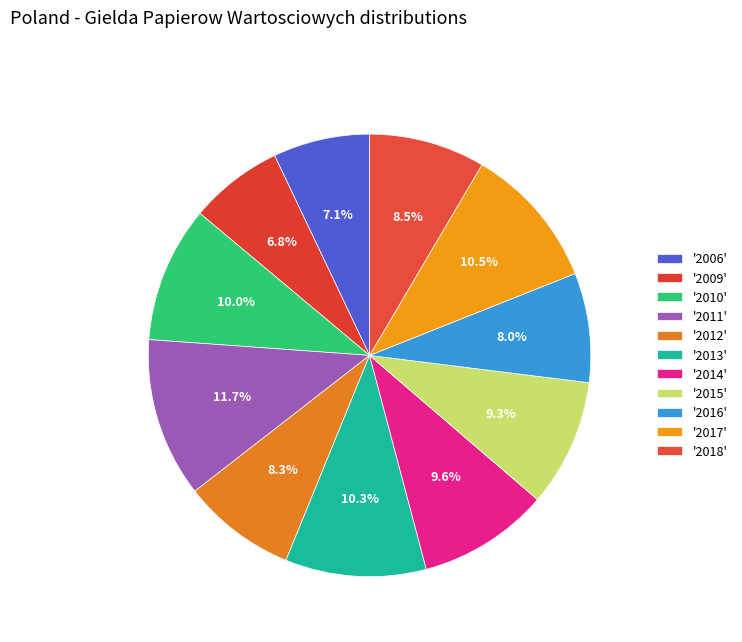

Which slice is the largest?

2011